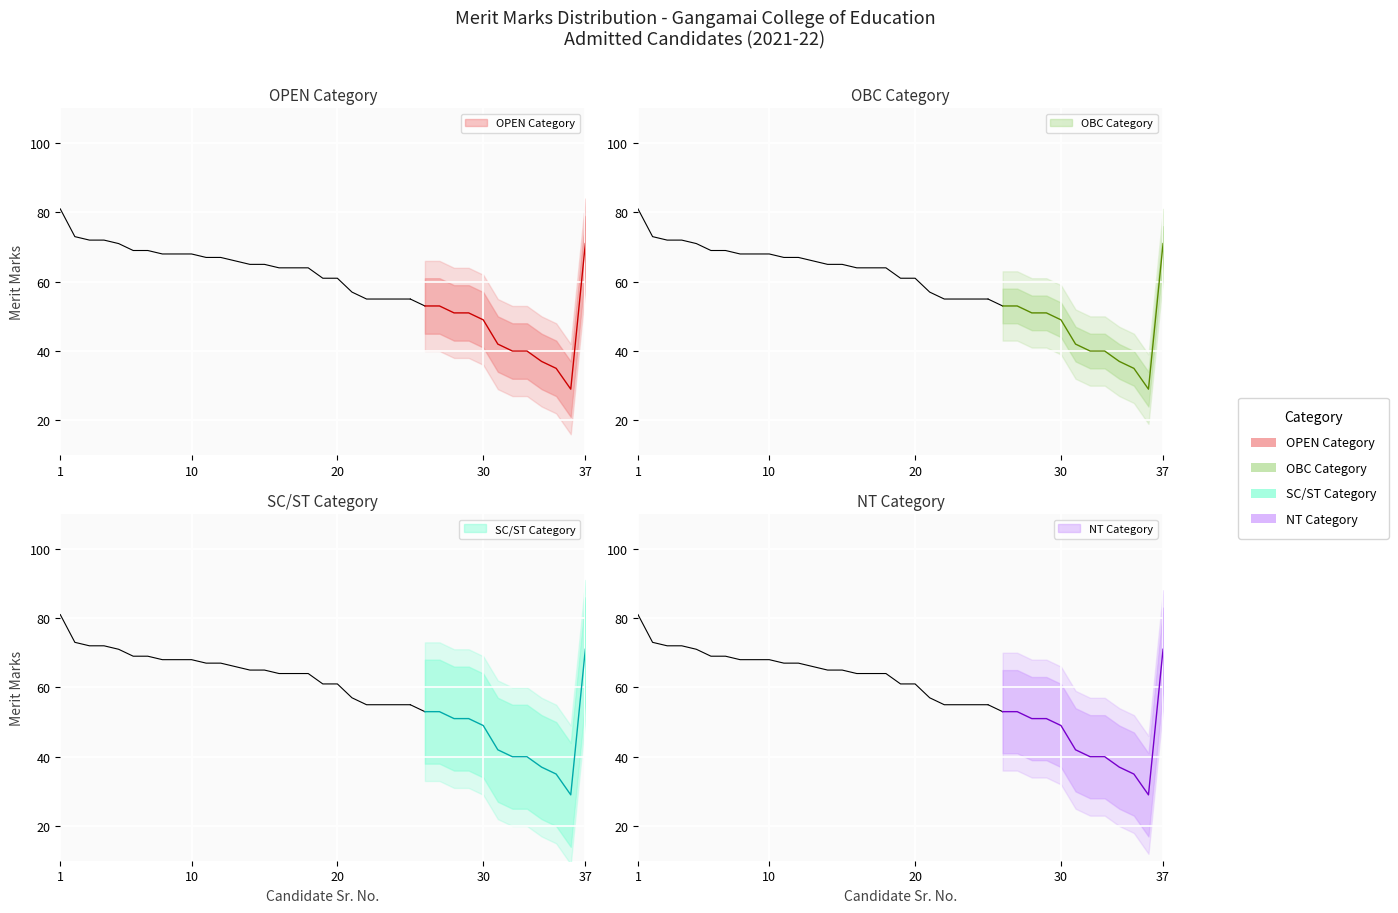

Is the value of Merit Marks at 30 greater than the value of Candidates at 6?

Yes